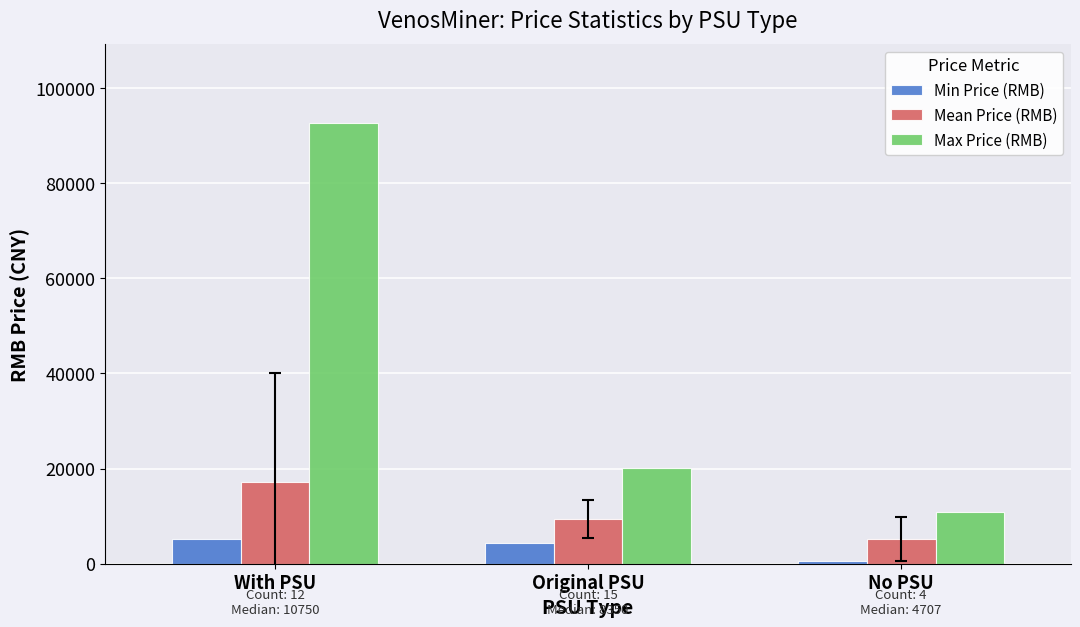

What is the maximum value shown in the chart?

92550